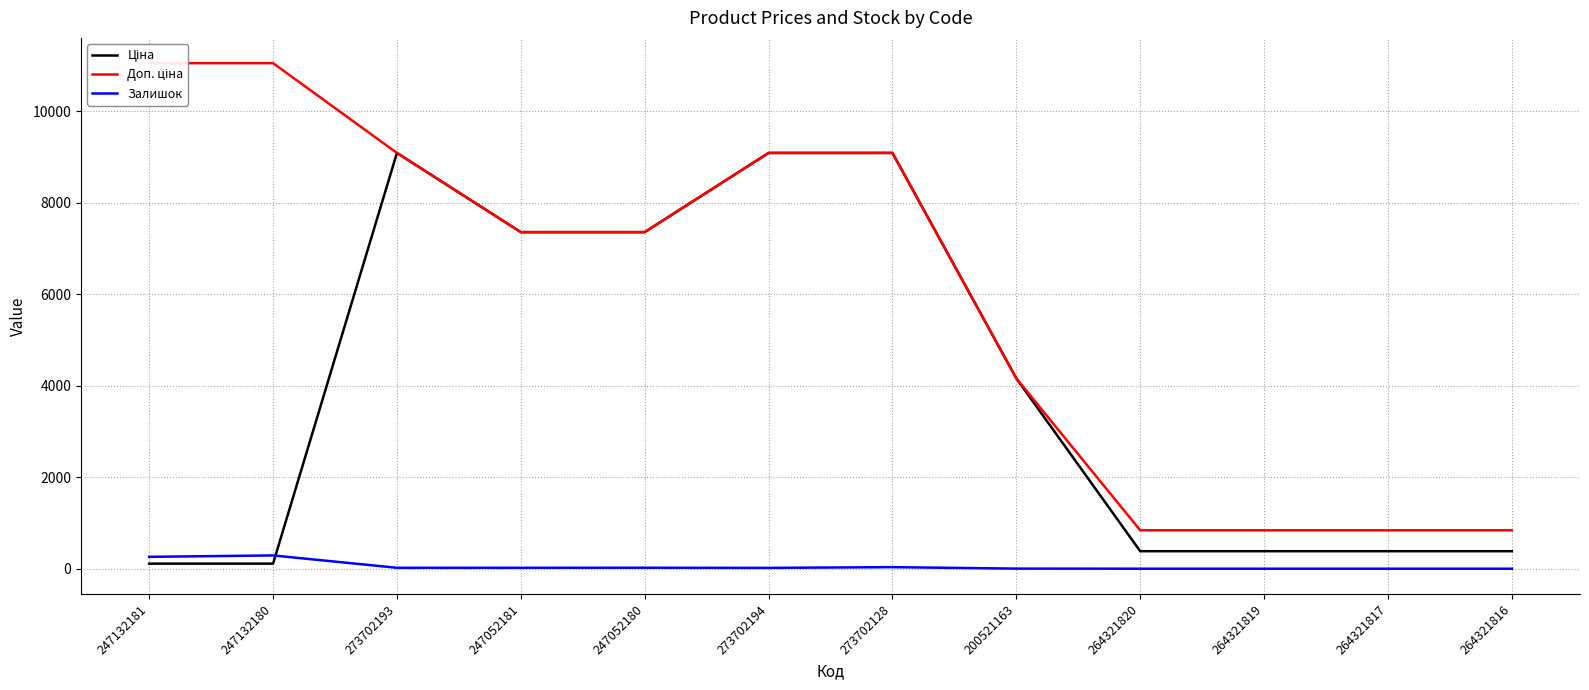

Is it true that Доп. ціна equals 9092.0 at 273702194?

True